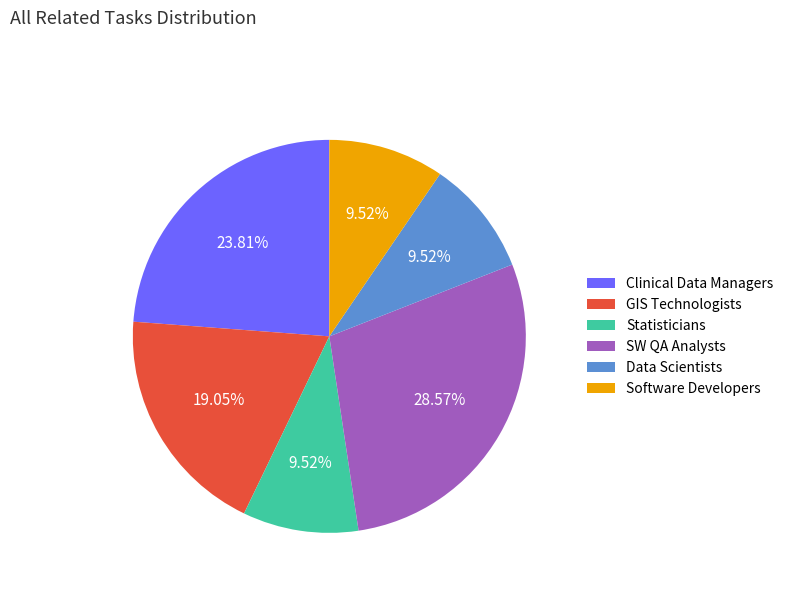

Does Clinical Data Managers represent more than half of the total?

No